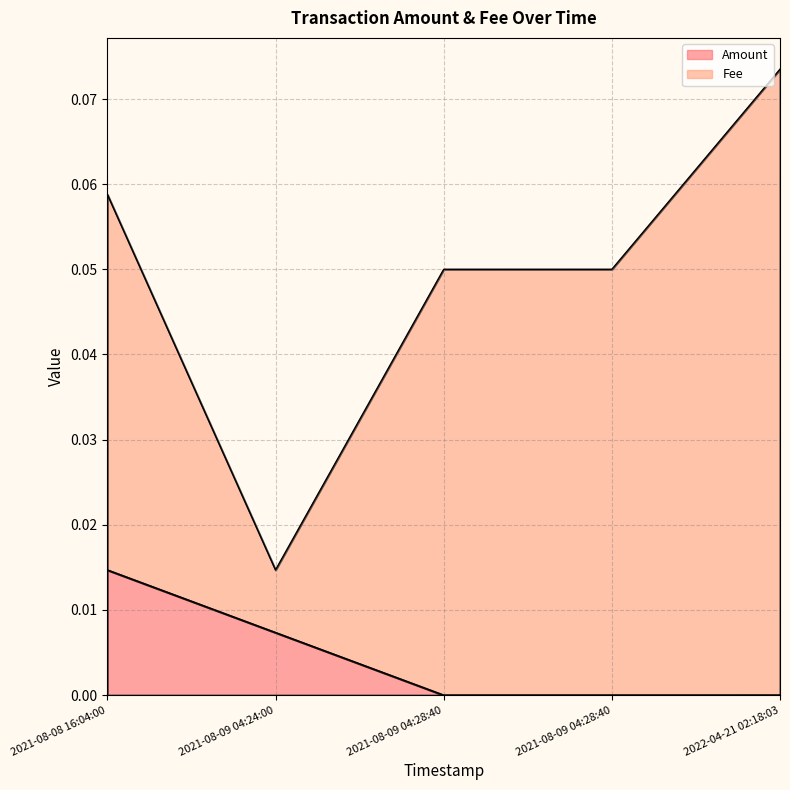

How many series are shown in this chart?

2